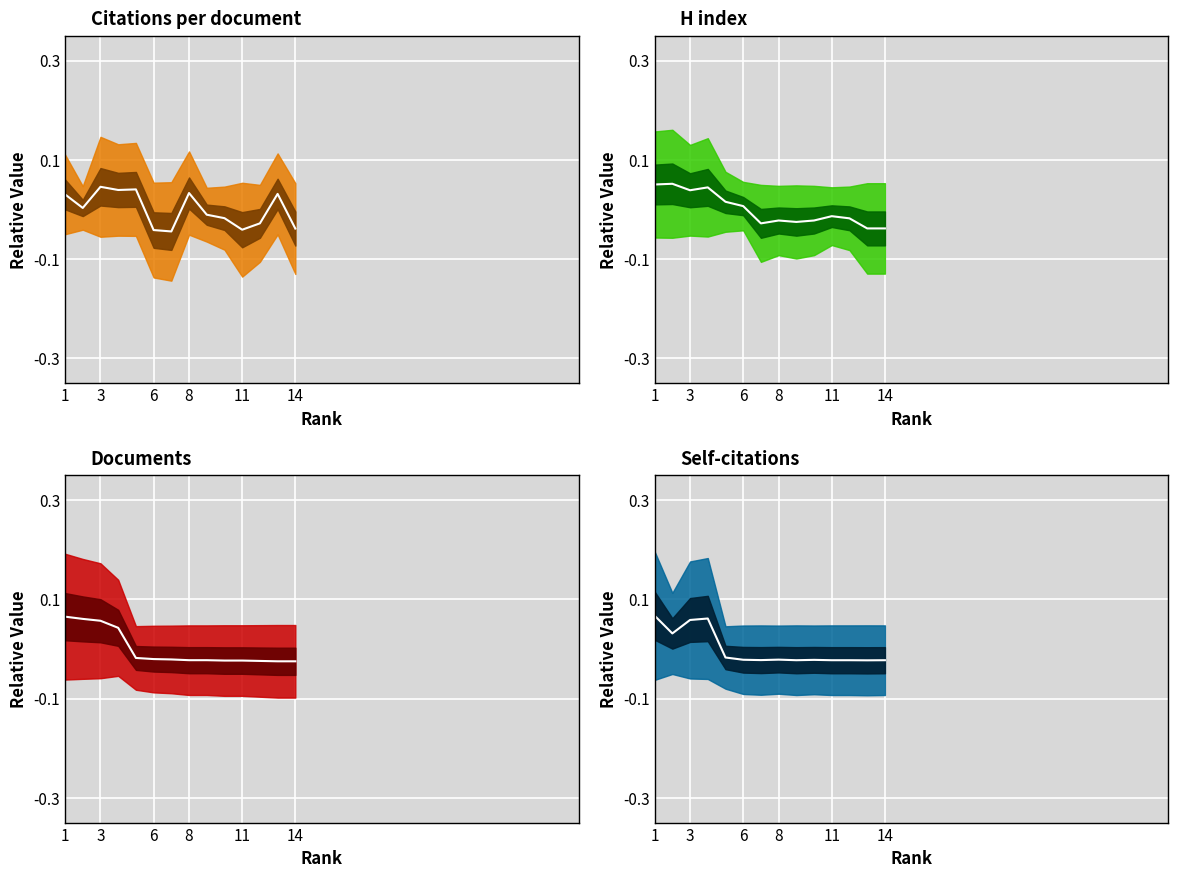

At which category does the chart reach its minimum across all series?

7